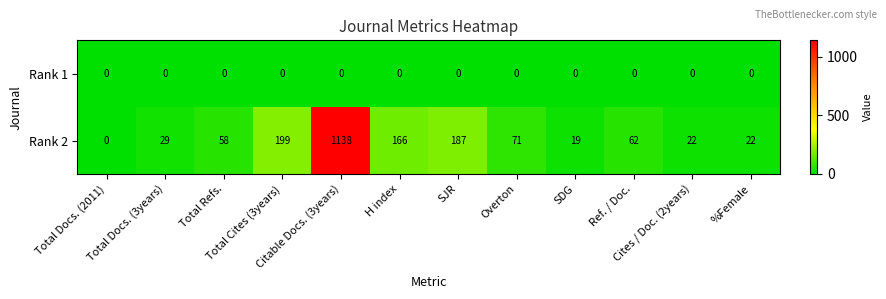

How many categories are shown in the chart?

12